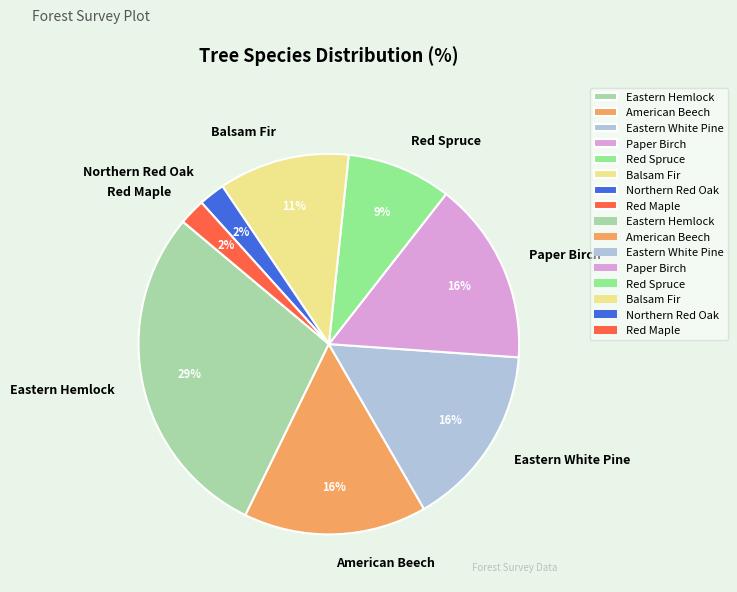

Is Eastern Hemlock the majority of the pie?

No